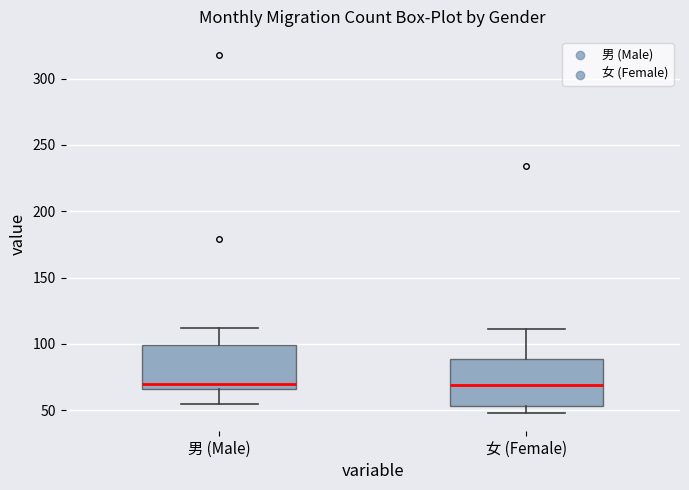

Where is the lower edge of the box for 女 (Female) on the y-axis? The values are not printed on the chart, so give them approximately, as read against the axis.

55